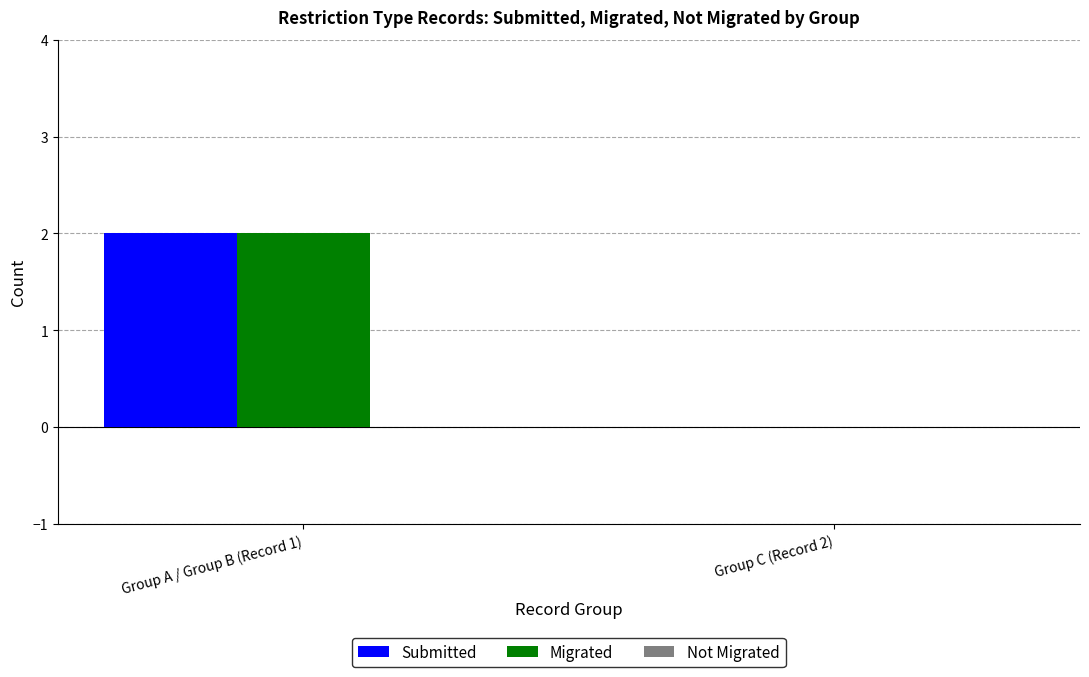

How many groups of bars are there?

2